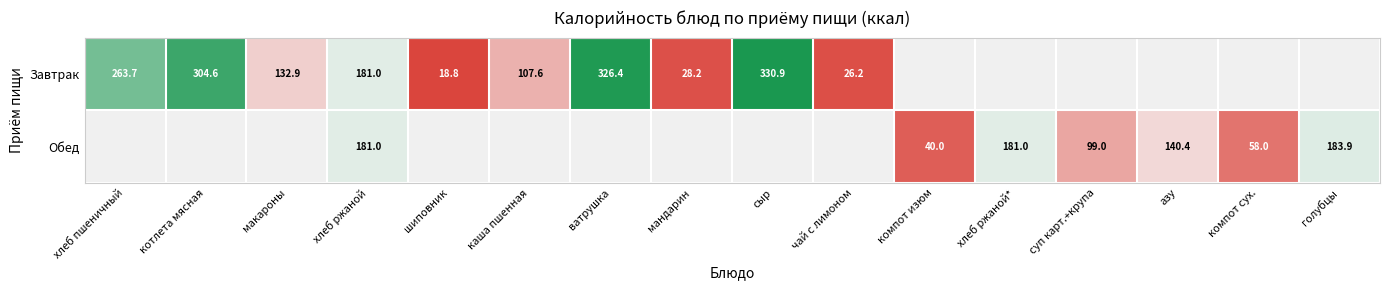

At which category is the sum across all series the highest?

хлеб ржаной